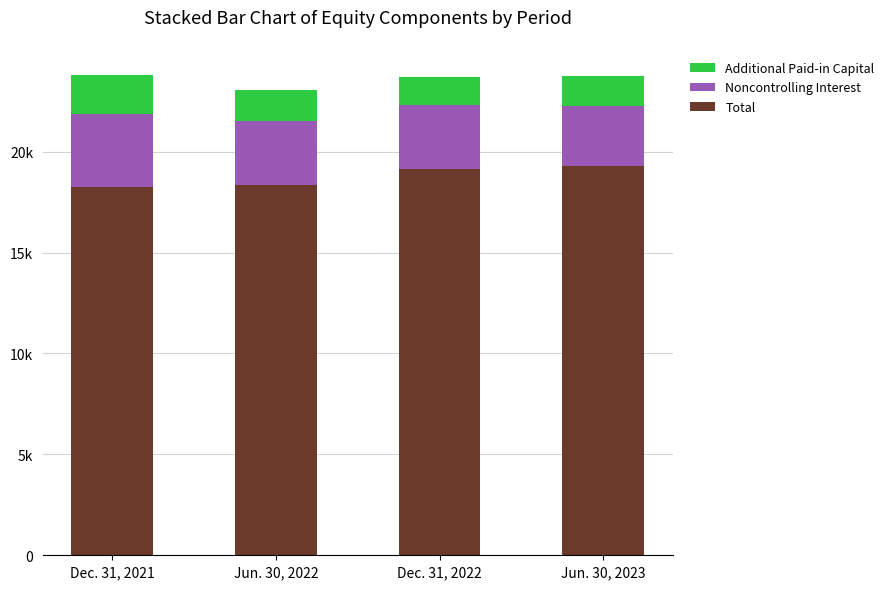

What are all the series names shown in the legend?

Additional Paid-in Capital, Noncontrolling Interest, Total